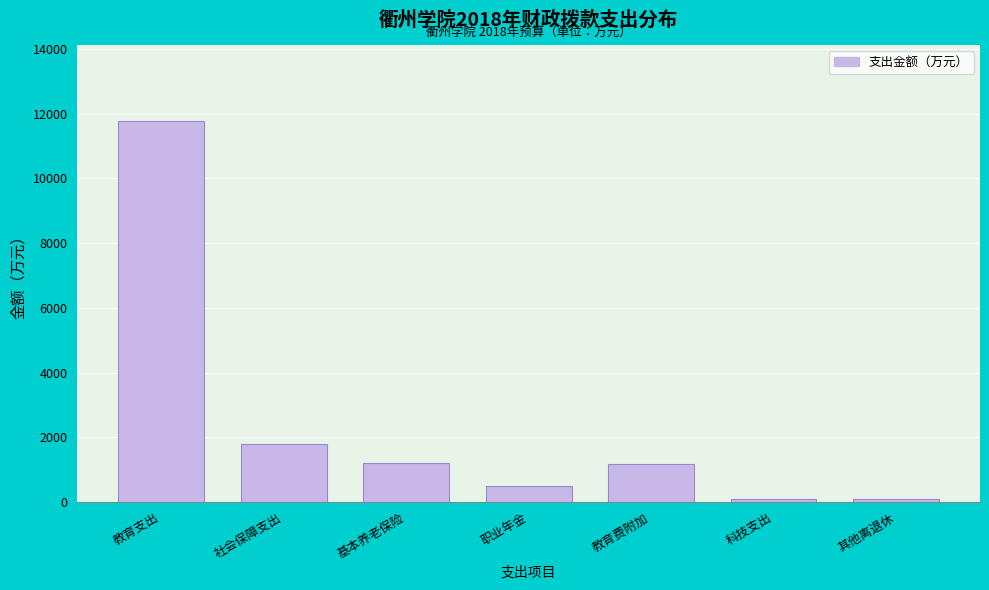

Approximately how many times larger is the value at 社会保障支出 compared to 基本养老保险?

1.5